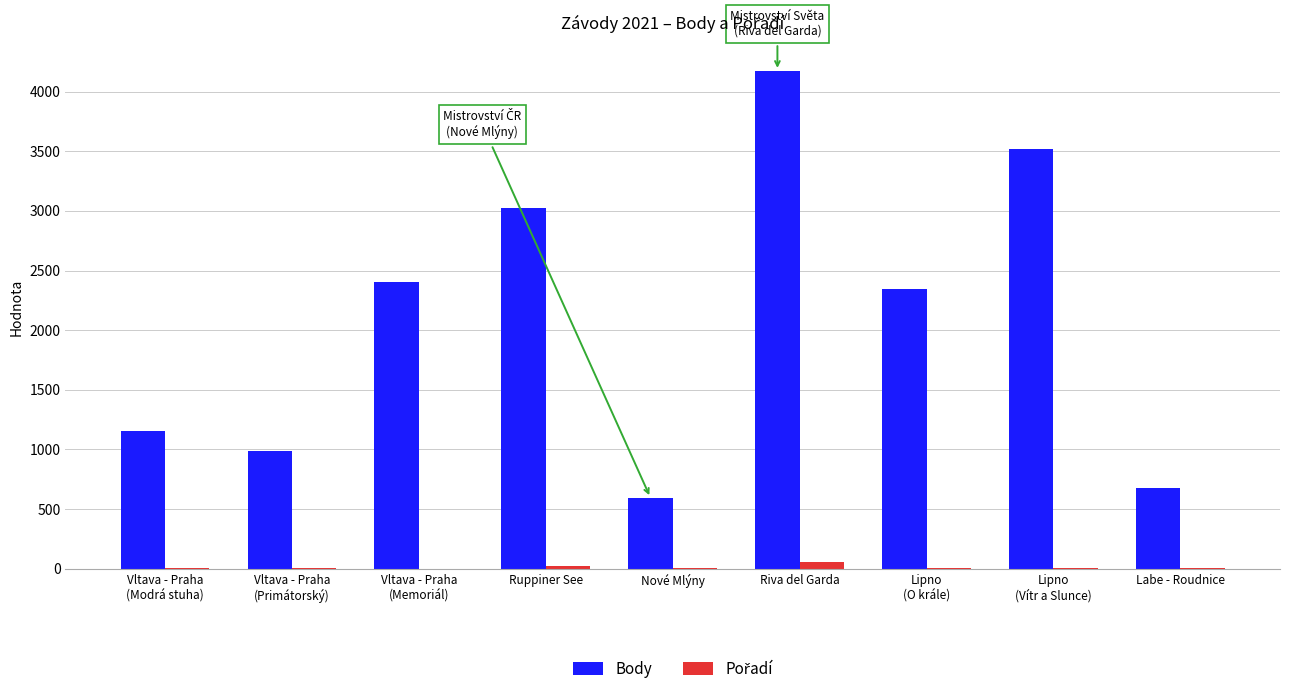

Which category has the highest value in the Body series?

Riva del Garda